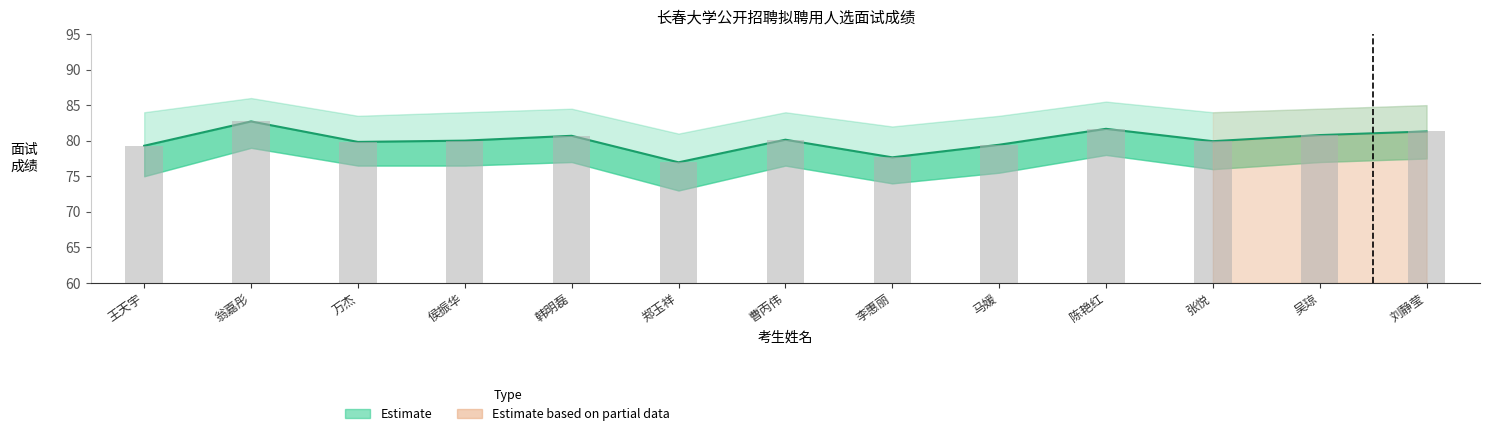

Which series has the widest spread of values?

面试成绩